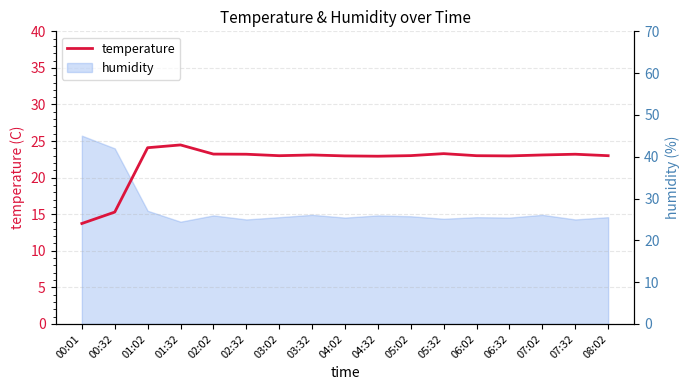

Reading left to right, list all the values displayed in this chart.

13.7	15.3	24.1	24.5	23.2	23.2	23.0	23.1	23.0	22.9	23.0	23.3	23.0	23.0	23.1	23.2	23.0